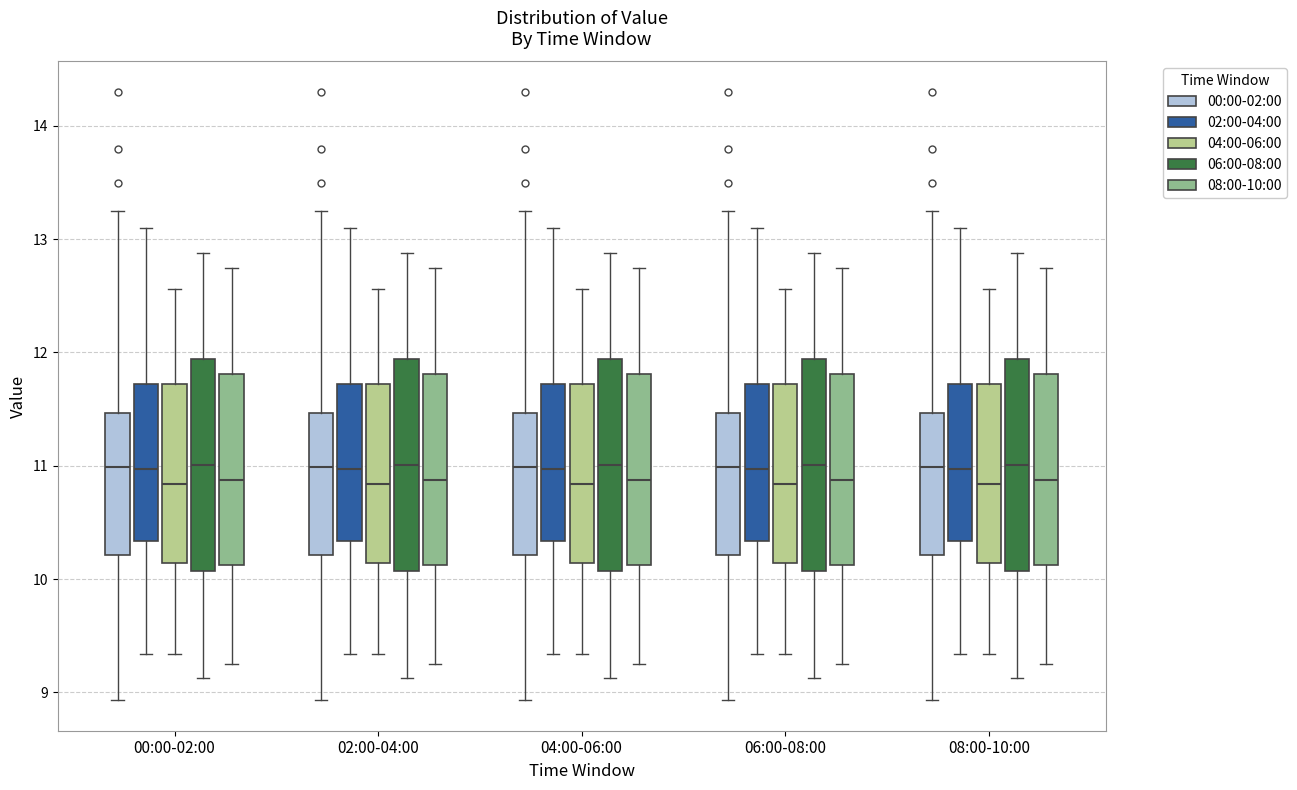

Reading left to right, transcribe this box plot: for each box, give where its median line is, the range the box spans, and where its two whiskers end, as read against the y-axis. The values are not printed on the chart, so give them approximately, as read against the axis.

00:00-02:00 (00:00-02:00): median 11.0, box 10.2 to 11.5, whiskers 8.9 to 13.3
00:00-02:00 (02:00-04:00): median 11.0, box 10.3 to 11.7, whiskers 9.3 to 13.1
00:00-02:00 (04:00-06:00): median 10.8, box 10.1 to 11.7, whiskers 9.3 to 12.6
00:00-02:00 (06:00-08:00): median 11.0, box 10.1 to 11.9, whiskers 9.1 to 12.9
00:00-02:00 (08:00-10:00): median 10.9, box 10.1 to 11.8, whiskers 9.3 to 12.8
02:00-04:00 (00:00-02:00): median 11.0, box 10.2 to 11.5, whiskers 8.9 to 13.3
02:00-04:00 (02:00-04:00): median 11.0, box 10.3 to 11.7, whiskers 9.3 to 13.1
02:00-04:00 (04:00-06:00): median 10.8, box 10.1 to 11.7, whiskers 9.3 to 12.6
02:00-04:00 (06:00-08:00): median 11.0, box 10.1 to 11.9, whiskers 9.1 to 12.9
02:00-04:00 (08:00-10:00): median 10.9, box 10.1 to 11.8, whiskers 9.3 to 12.8
04:00-06:00 (00:00-02:00): median 11.0, box 10.2 to 11.5, whiskers 8.9 to 13.3
04:00-06:00 (02:00-04:00): median 11.0, box 10.3 to 11.7, whiskers 9.3 to 13.1
04:00-06:00 (04:00-06:00): median 10.8, box 10.1 to 11.7, whiskers 9.3 to 12.6
04:00-06:00 (06:00-08:00): median 11.0, box 10.1 to 11.9, whiskers 9.1 to 12.9
04:00-06:00 (08:00-10:00): median 10.9, box 10.1 to 11.8, whiskers 9.3 to 12.8
06:00-08:00 (00:00-02:00): median 11.0, box 10.2 to 11.5, whiskers 8.9 to 13.3
06:00-08:00 (02:00-04:00): median 11.0, box 10.3 to 11.7, whiskers 9.3 to 13.1
06:00-08:00 (04:00-06:00): median 10.8, box 10.1 to 11.7, whiskers 9.3 to 12.6
06:00-08:00 (06:00-08:00): median 11.0, box 10.1 to 11.9, whiskers 9.1 to 12.9
06:00-08:00 (08:00-10:00): median 10.9, box 10.1 to 11.8, whiskers 9.3 to 12.8
08:00-10:00 (00:00-02:00): median 11.0, box 10.2 to 11.5, whiskers 8.9 to 13.3
08:00-10:00 (02:00-04:00): median 11.0, box 10.3 to 11.7, whiskers 9.3 to 13.1
08:00-10:00 (04:00-06:00): median 10.8, box 10.1 to 11.7, whiskers 9.3 to 12.6
08:00-10:00 (06:00-08:00): median 11.0, box 10.1 to 11.9, whiskers 9.1 to 12.9
08:00-10:00 (08:00-10:00): median 10.9, box 10.1 to 11.8, whiskers 9.3 to 12.8